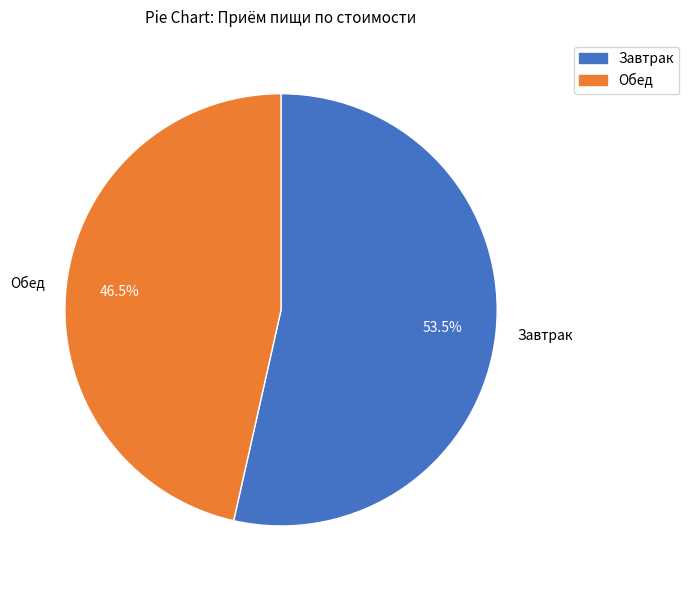

Between Завтрак and Обед, which is larger?

Завтрак